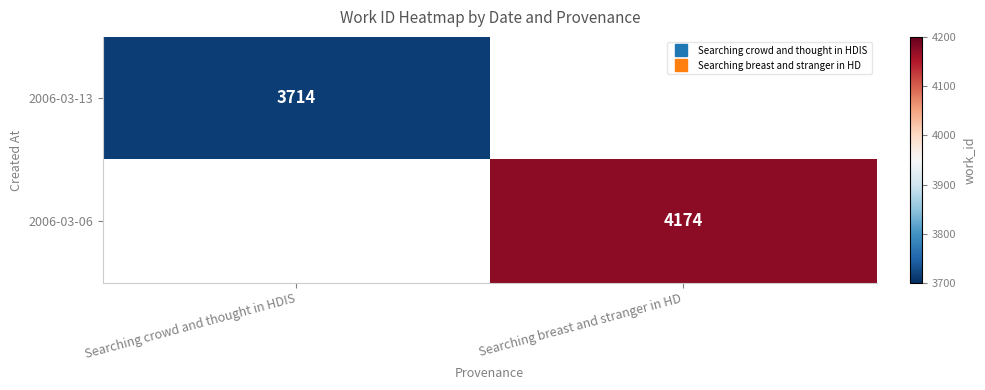

At which category is the sum across all series the highest?

Searching breast and stranger in HD